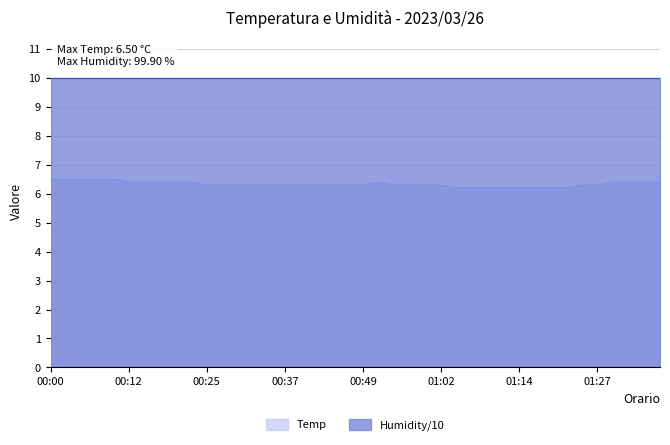

Does the chart have visible grid lines?

Yes